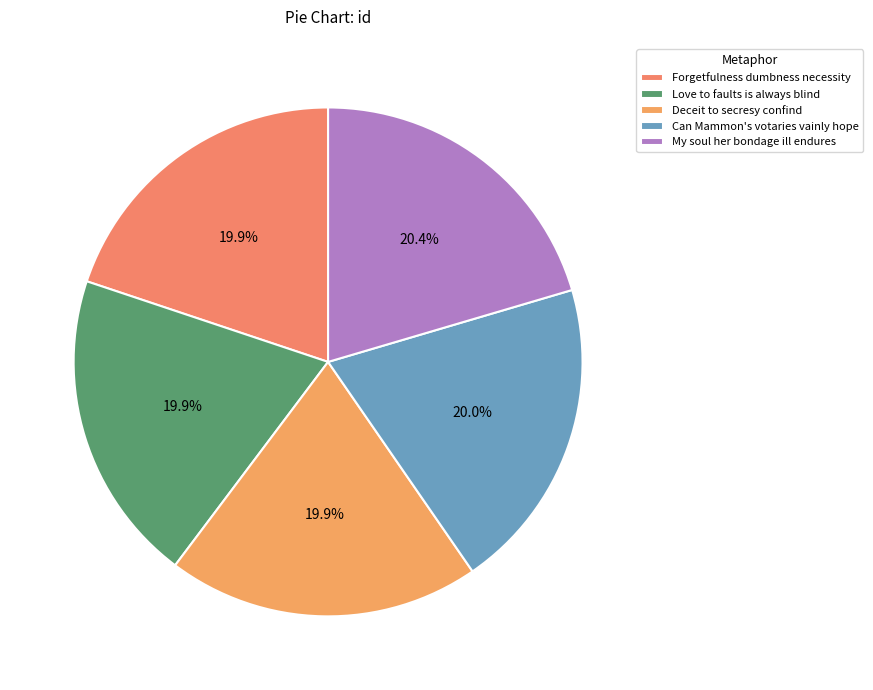

To the nearest percent, what is the combined percentage of Can Mammon's votaries vainly hope and Deceit to secresy confind?

40%